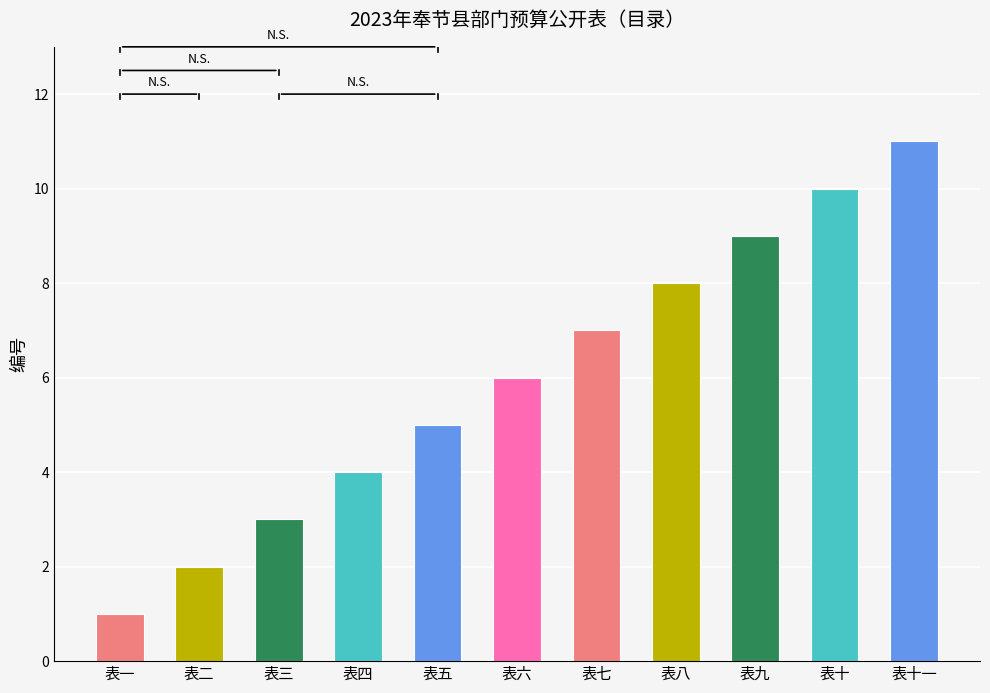

What is the label of the 1st bar from the left?

表一